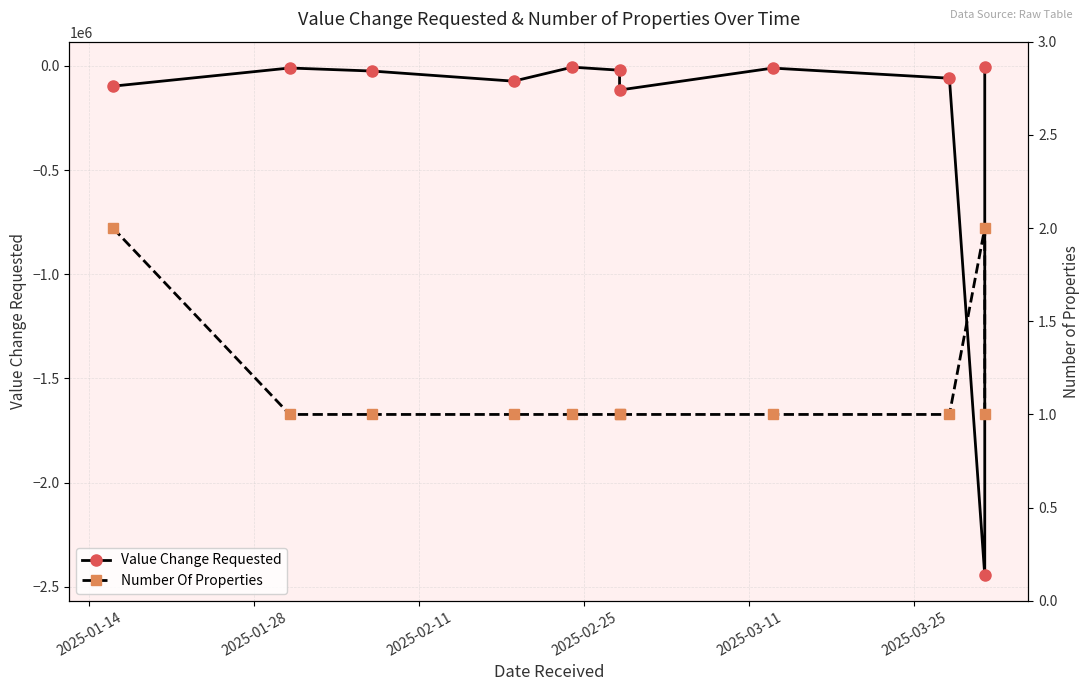

What is the minimum value shown in the chart?

-2445690